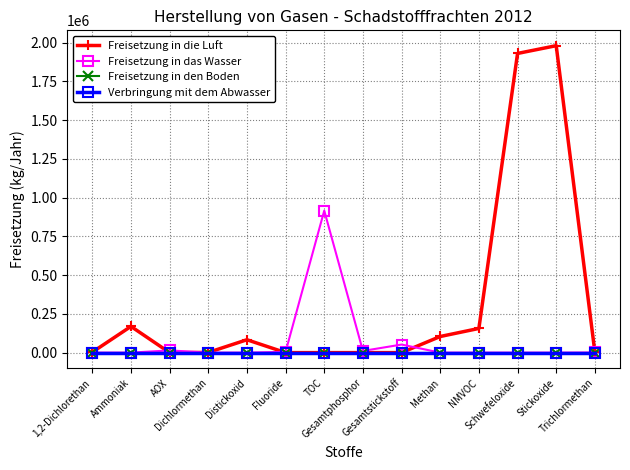

Is this an area chart (filled region under the line)?

No